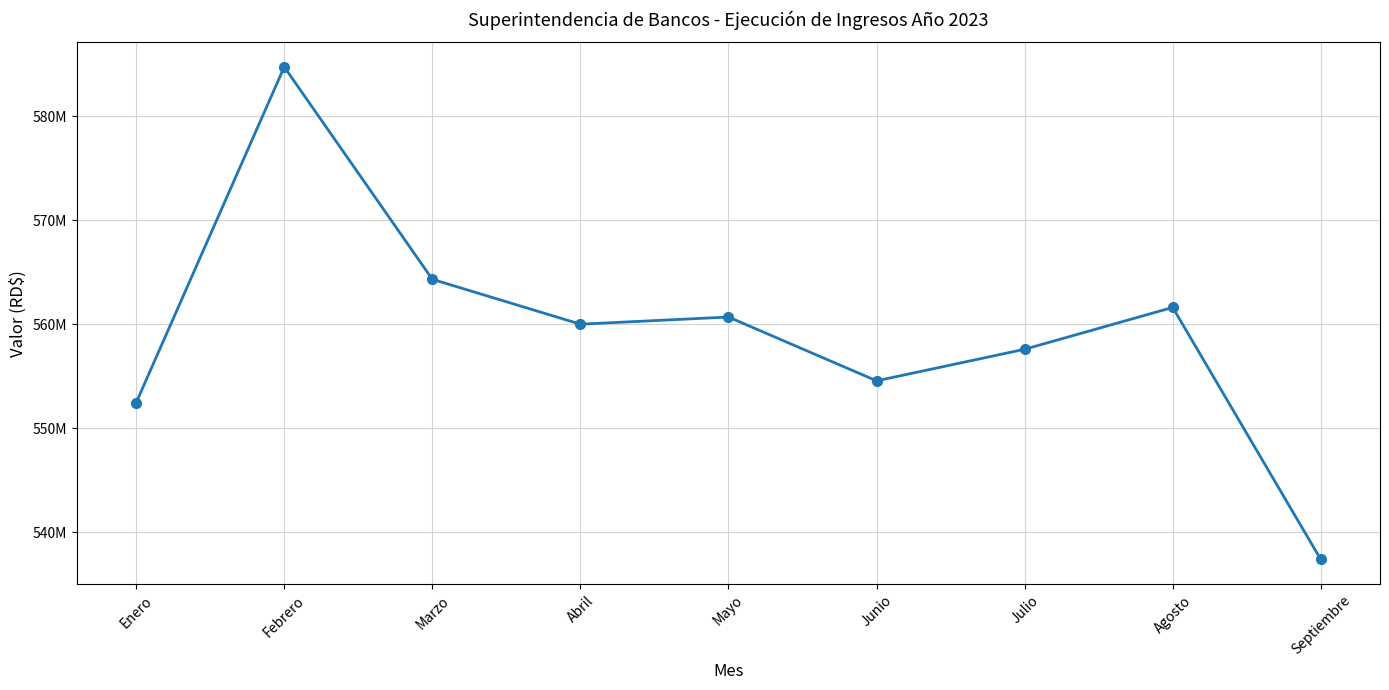

At which category does the chart reach its peak across all series?

Febrero